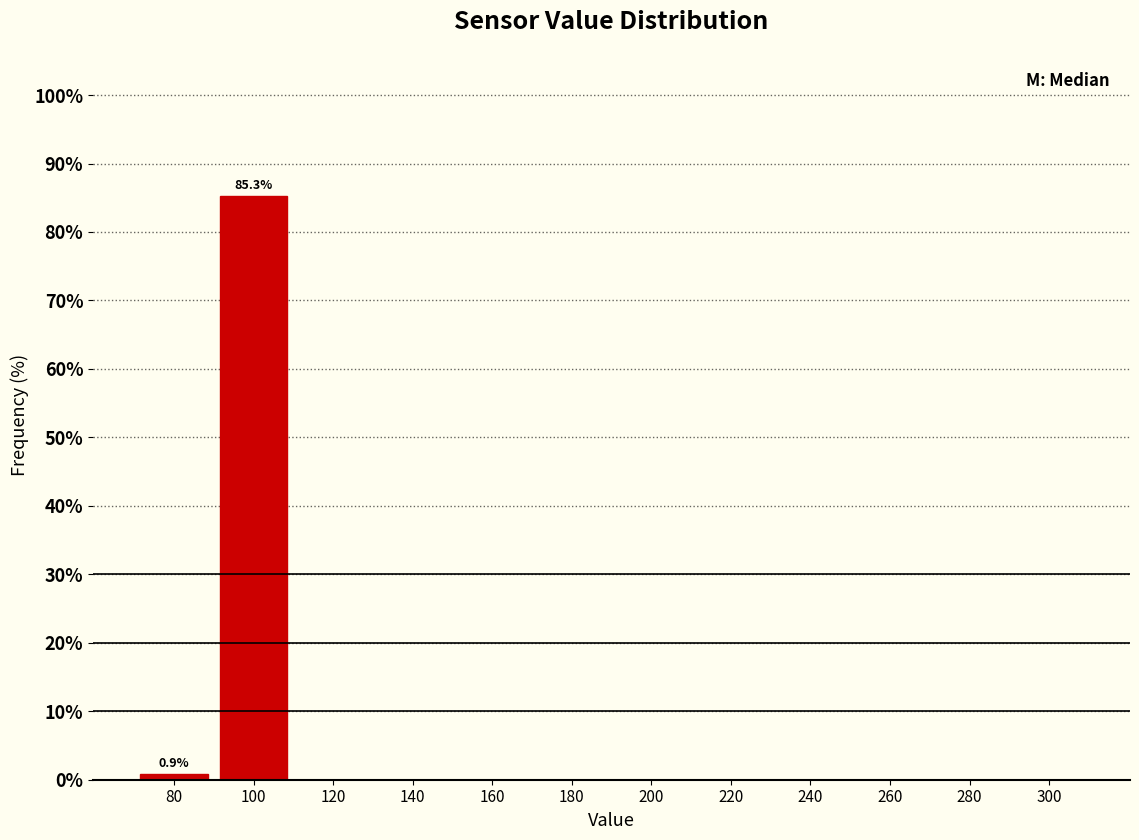

Over which range of the x-axis is the bar tallest?

90 to 110